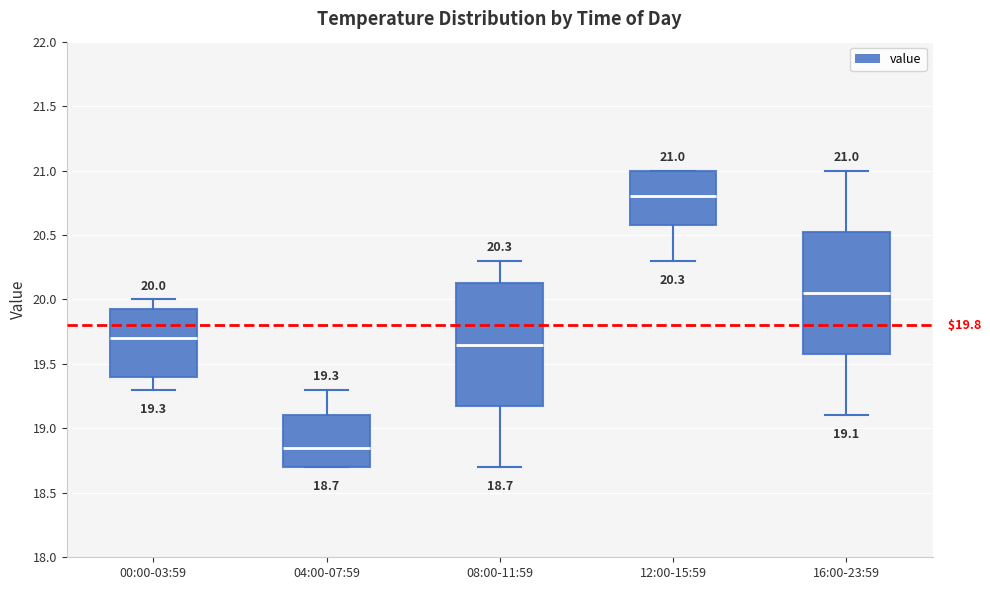

Which box's median line is the lowest?

04:00-07:59